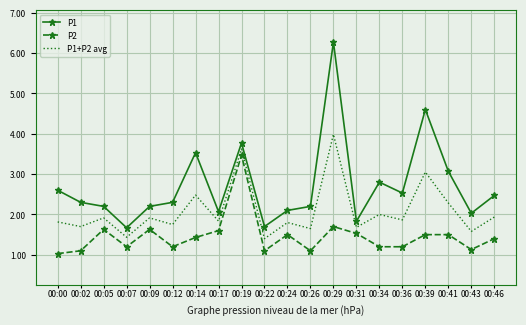

What is the difference between the maximum and minimum values in the P1+P2 avg series?

2.6